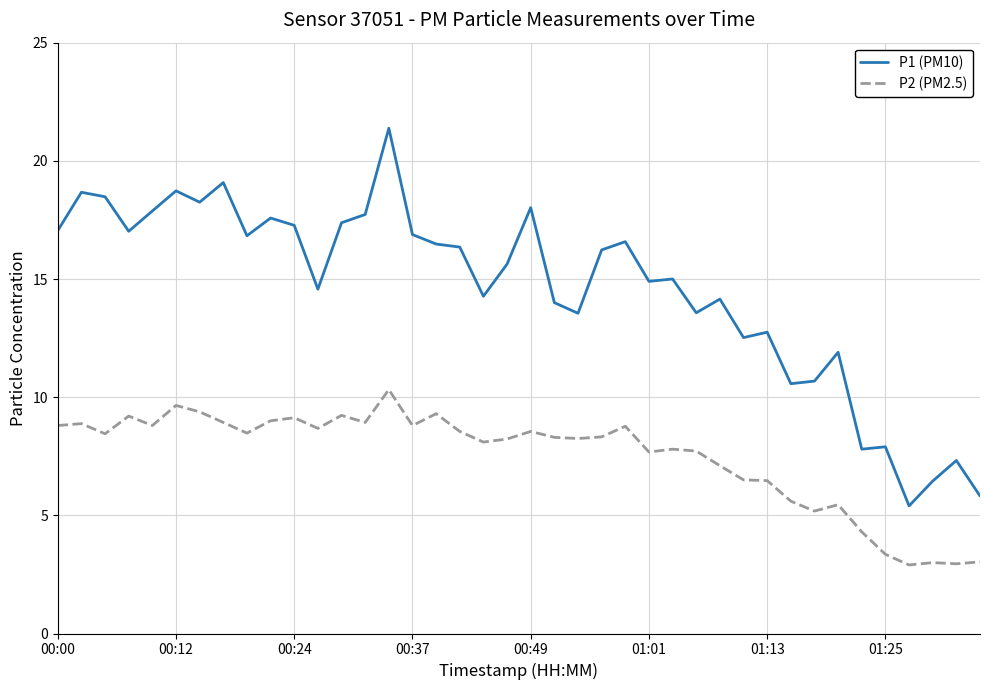

Which series has the widest spread of values?

P1 (PM10)